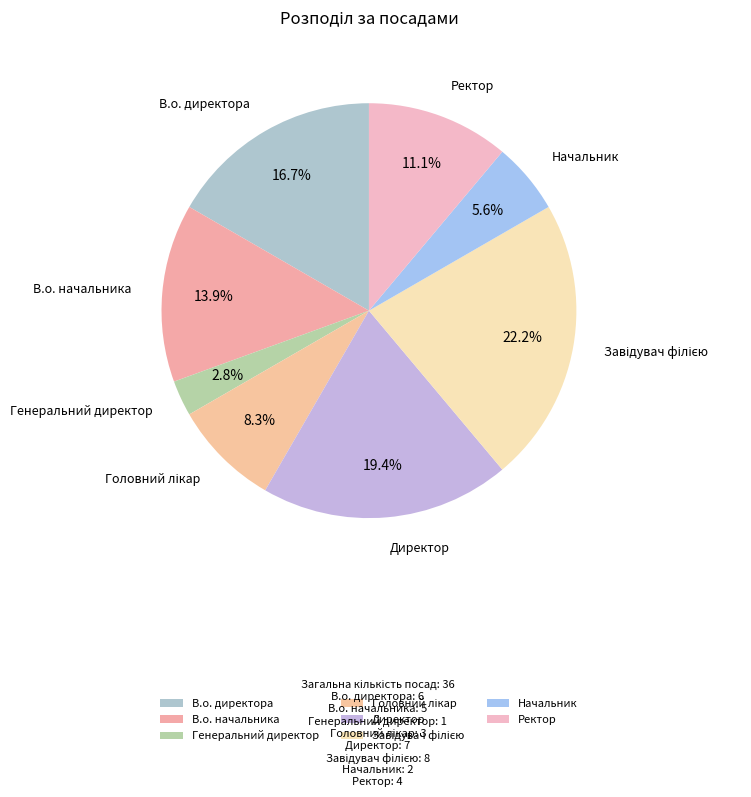

Which slice is the smallest?

Генеральний директор